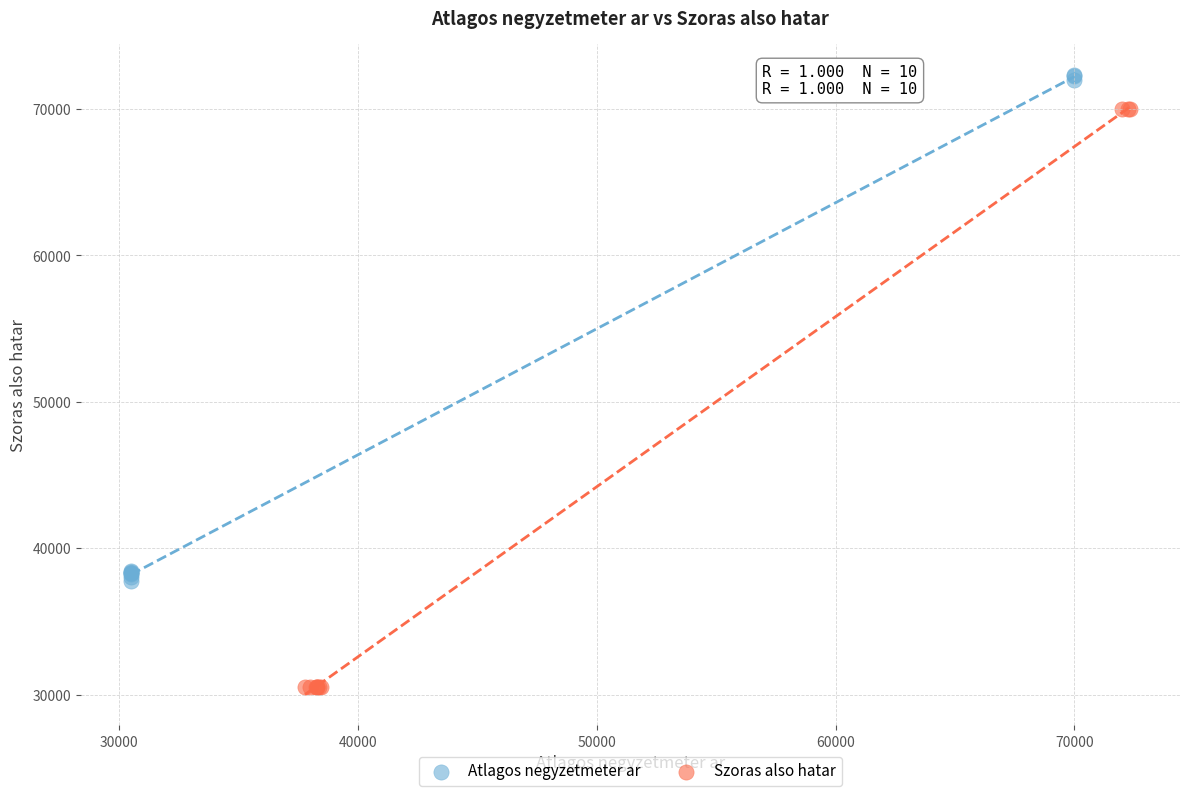

Which series reaches the minimum Y coordinate?

Szoras also hatar